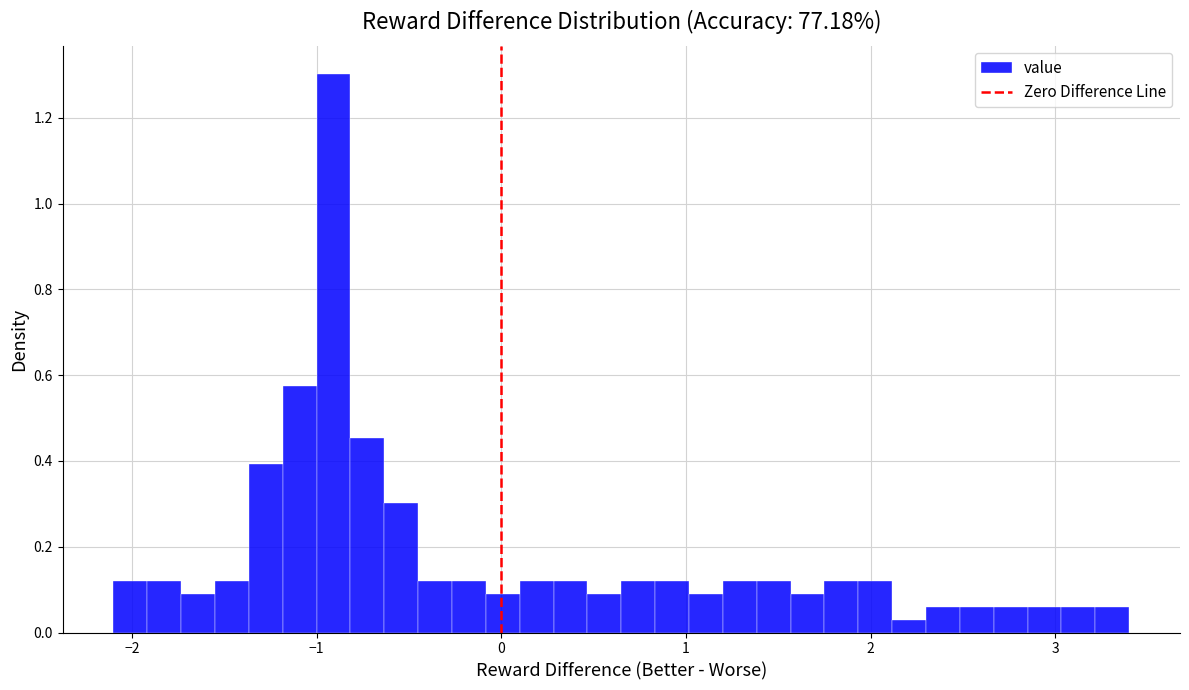

Around what value on the x-axis is the tallest bar? Give the approximate position of its centre, as read against the axis.

-0.9